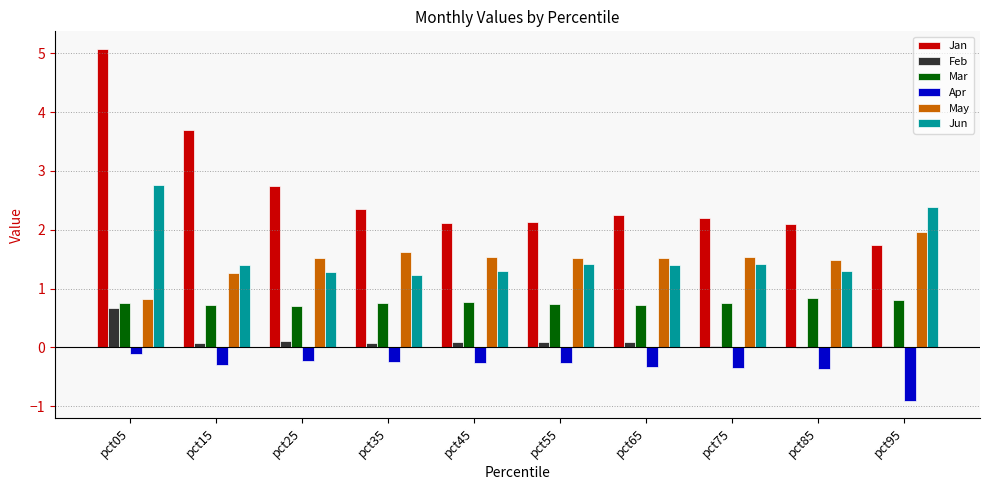

What is the greatest value displayed?

5.1